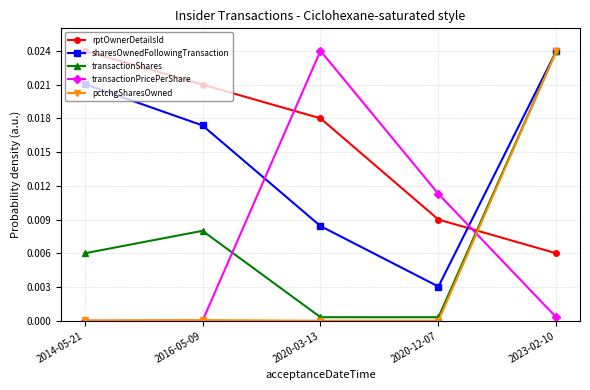

Where do transactionPricePerShare and sharesOwnedFollowingTransaction first cross each other?

2016-05-09 and 2020-03-13